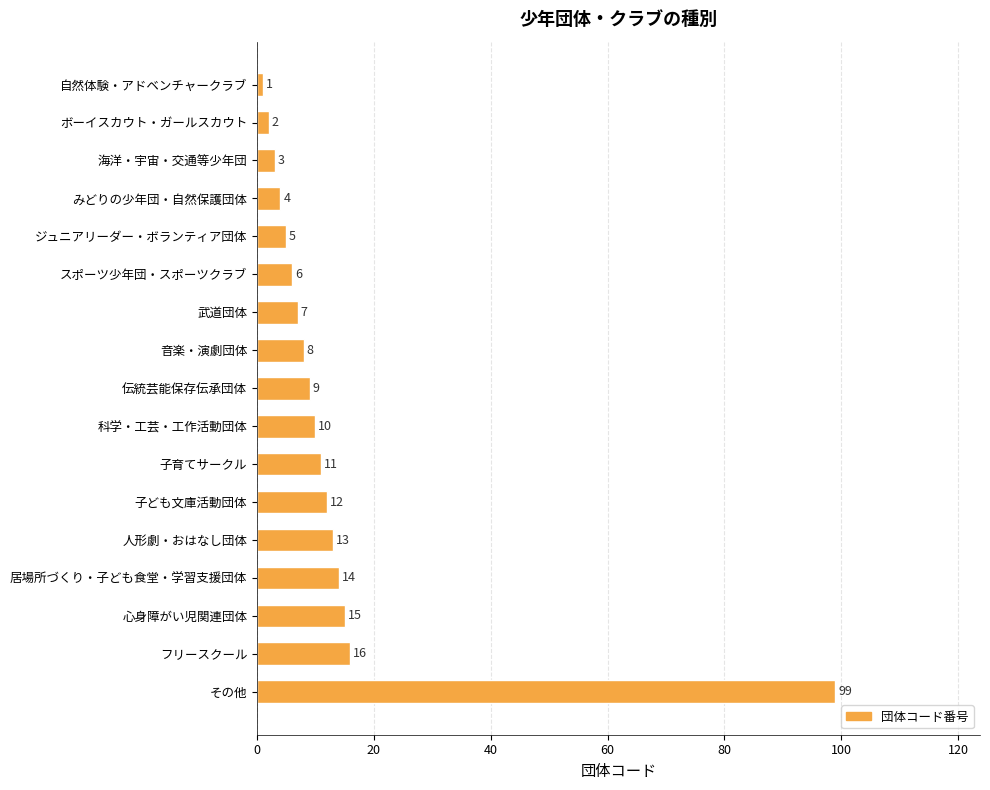

What is the label of the 12th bar from the top?

子ども文庫活動団体